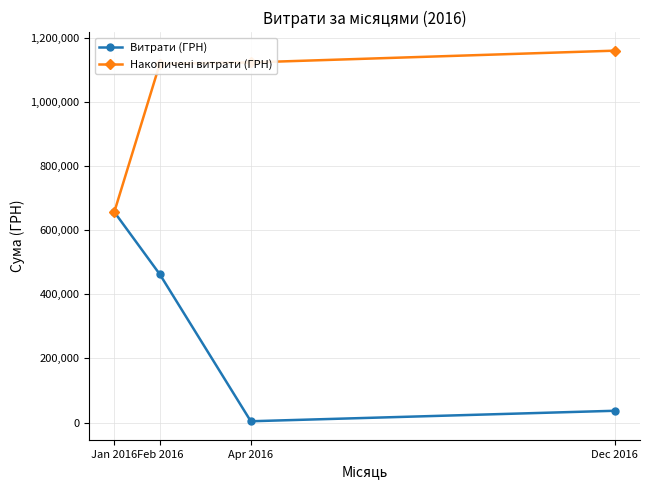

List the labels in order of Витрати (ГРН) value, largest first.

Jan 2016, Feb 2016, Dec 2016, Apr 2016